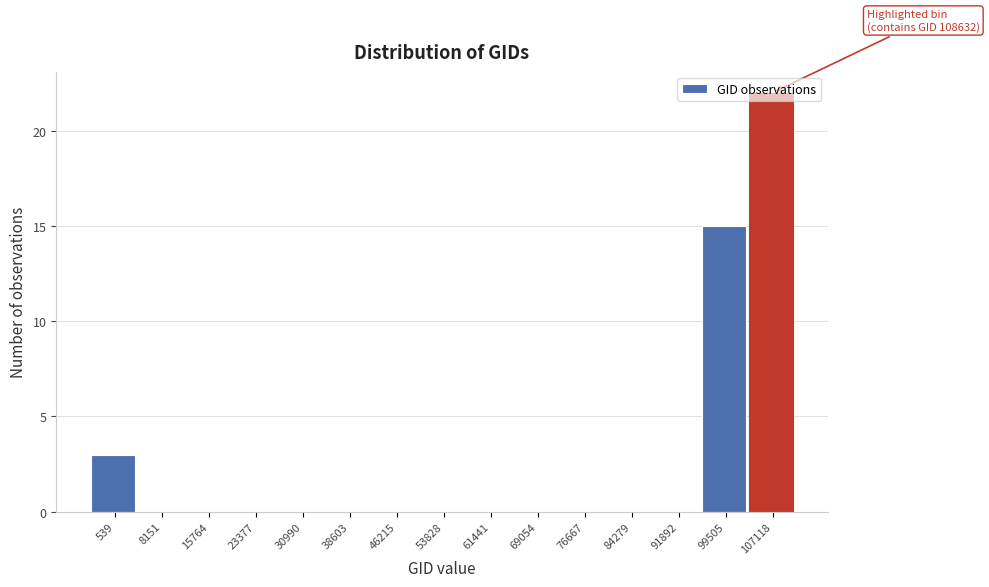

What is the sum of all values?

40